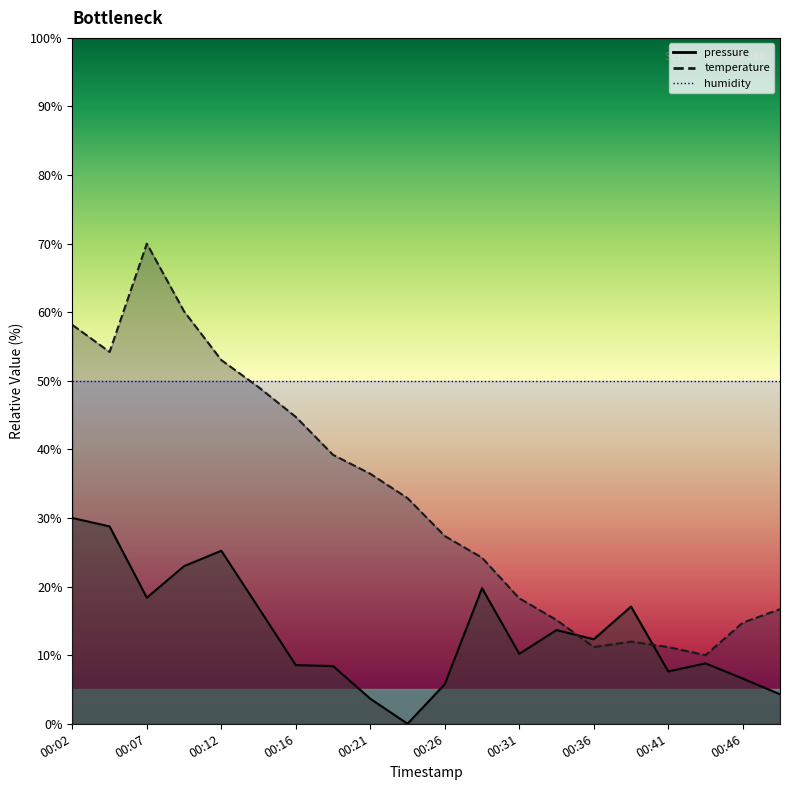

At which label does temperature first exceed 32?

00:02